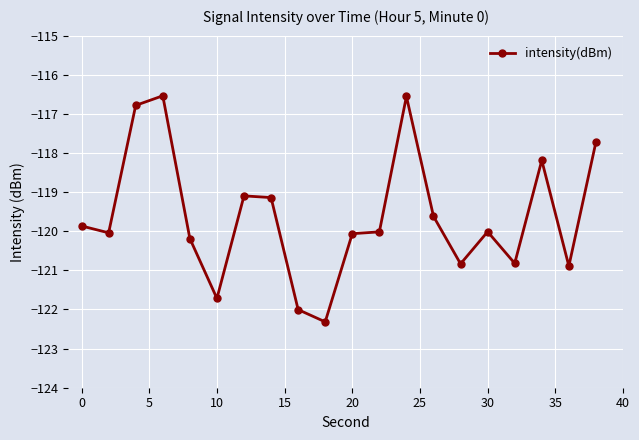

What is the average value?

-119.6